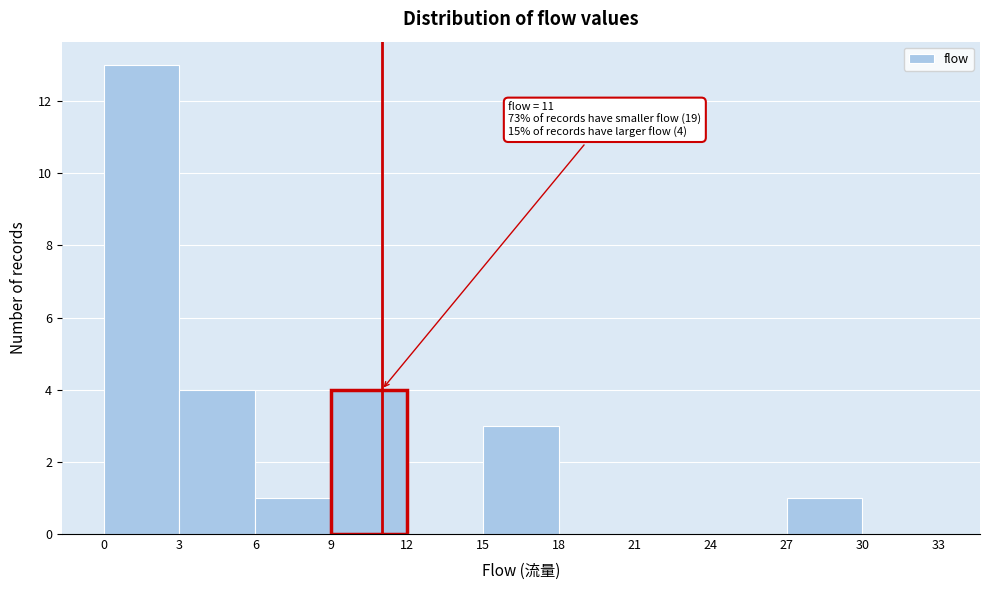

Which range on the x-axis has the tallest bar?

0 to 3